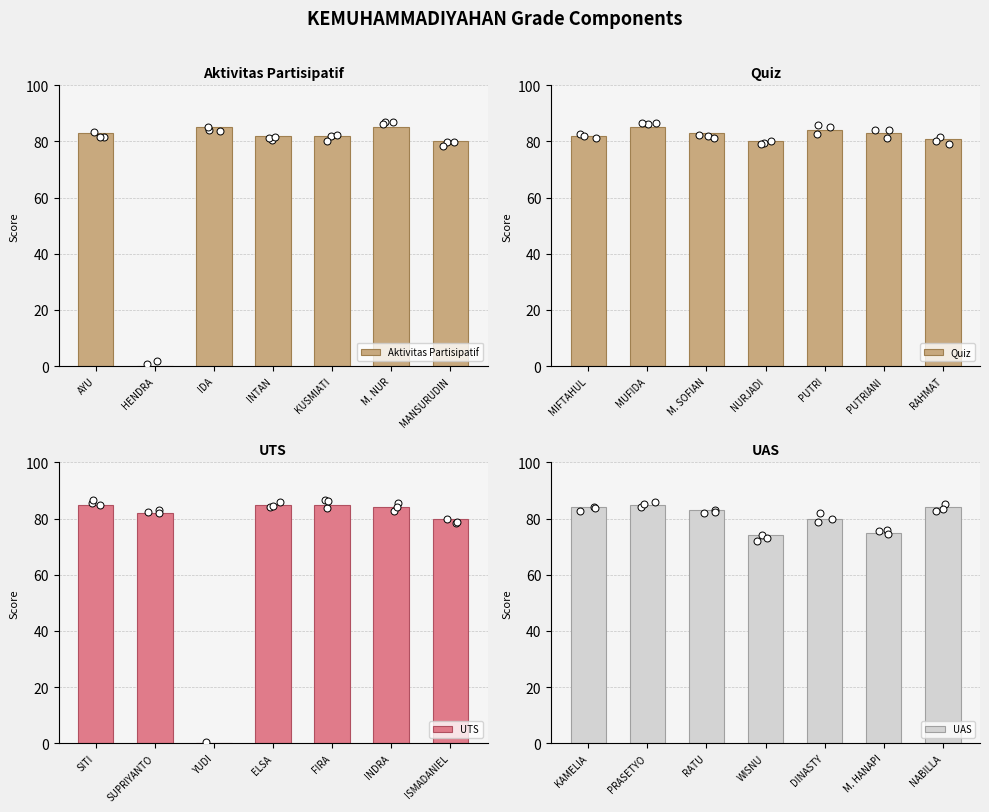

Is it true that Aktivitas Partisipatif equals 83 at AYU?

True